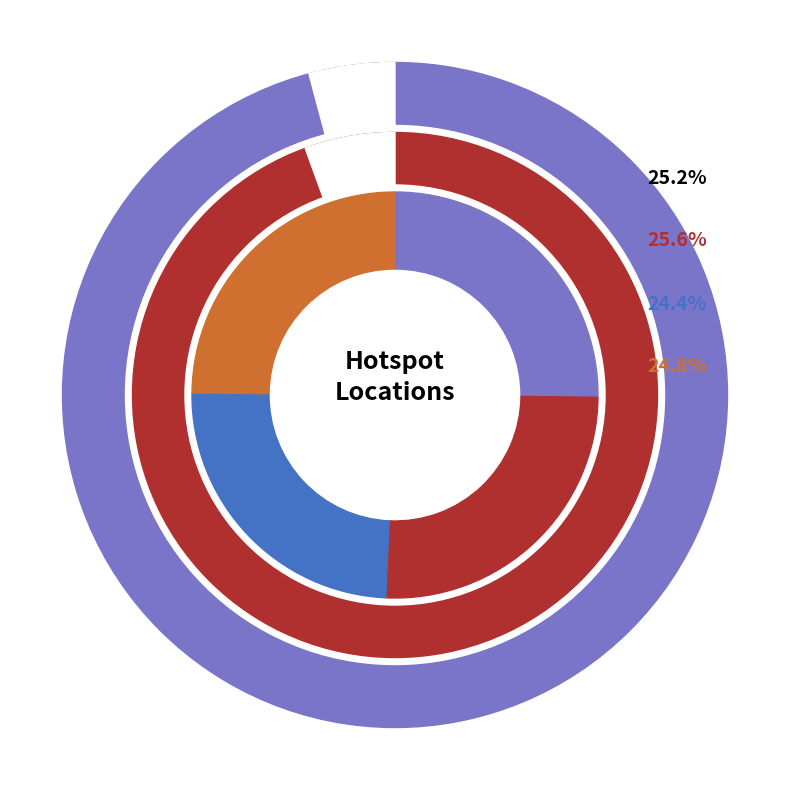

What percentage do 236092 and 236094 together represent?

50.4%